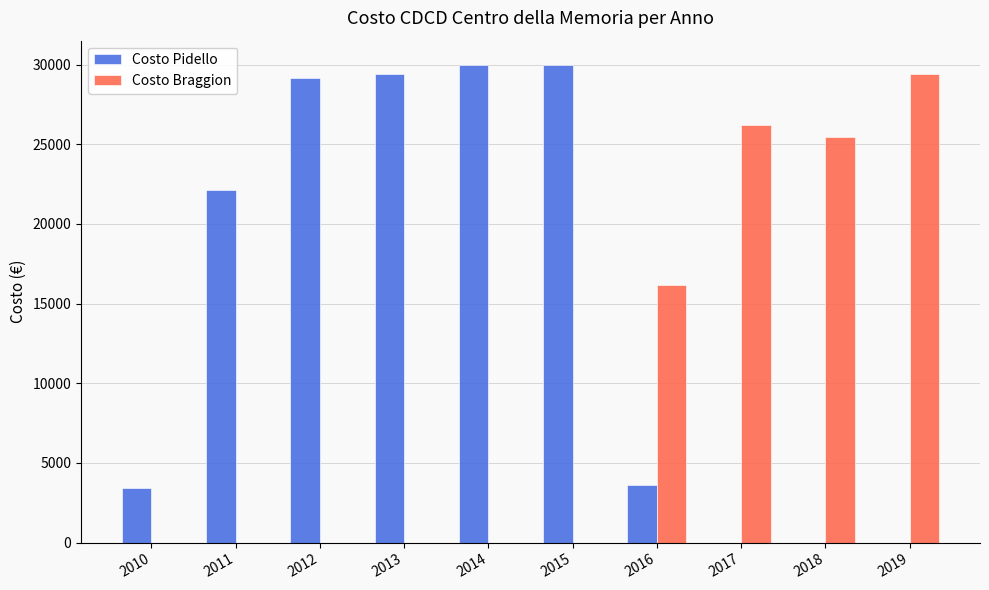

Reading left to right, what are all the values shown in this chart?

Costo Pidello: 3444.5	22136.6	29150.0	29400.0	30000.0	30000.0	3588.0	0.0	0.0	0.0
Costo Braggion: 0.0	0.0	0.0	0.0	0.0	0.0	16172.0	26182.0	25454.0	29432.0